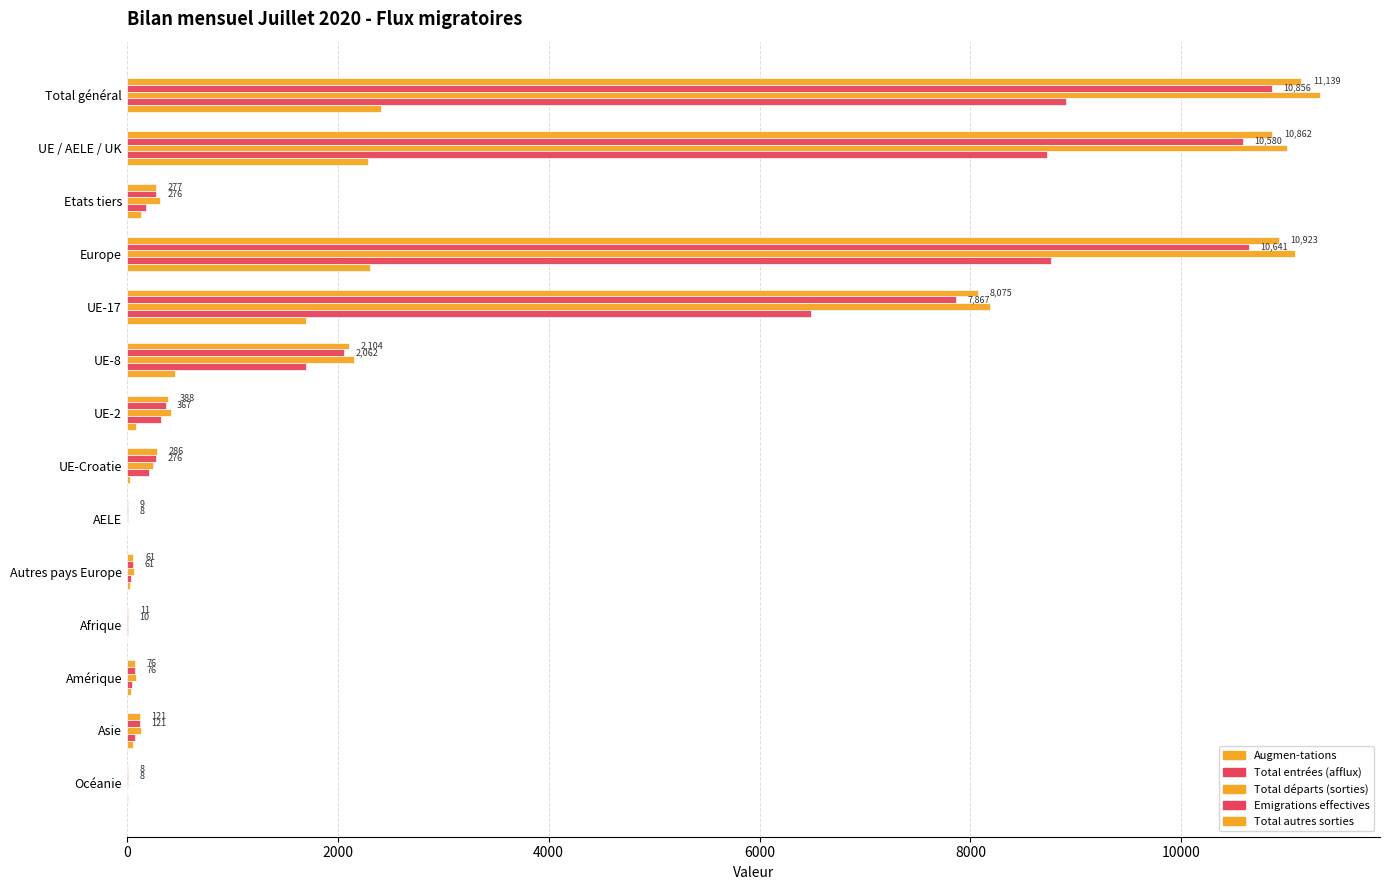

Count the number of data series in this chart.

5